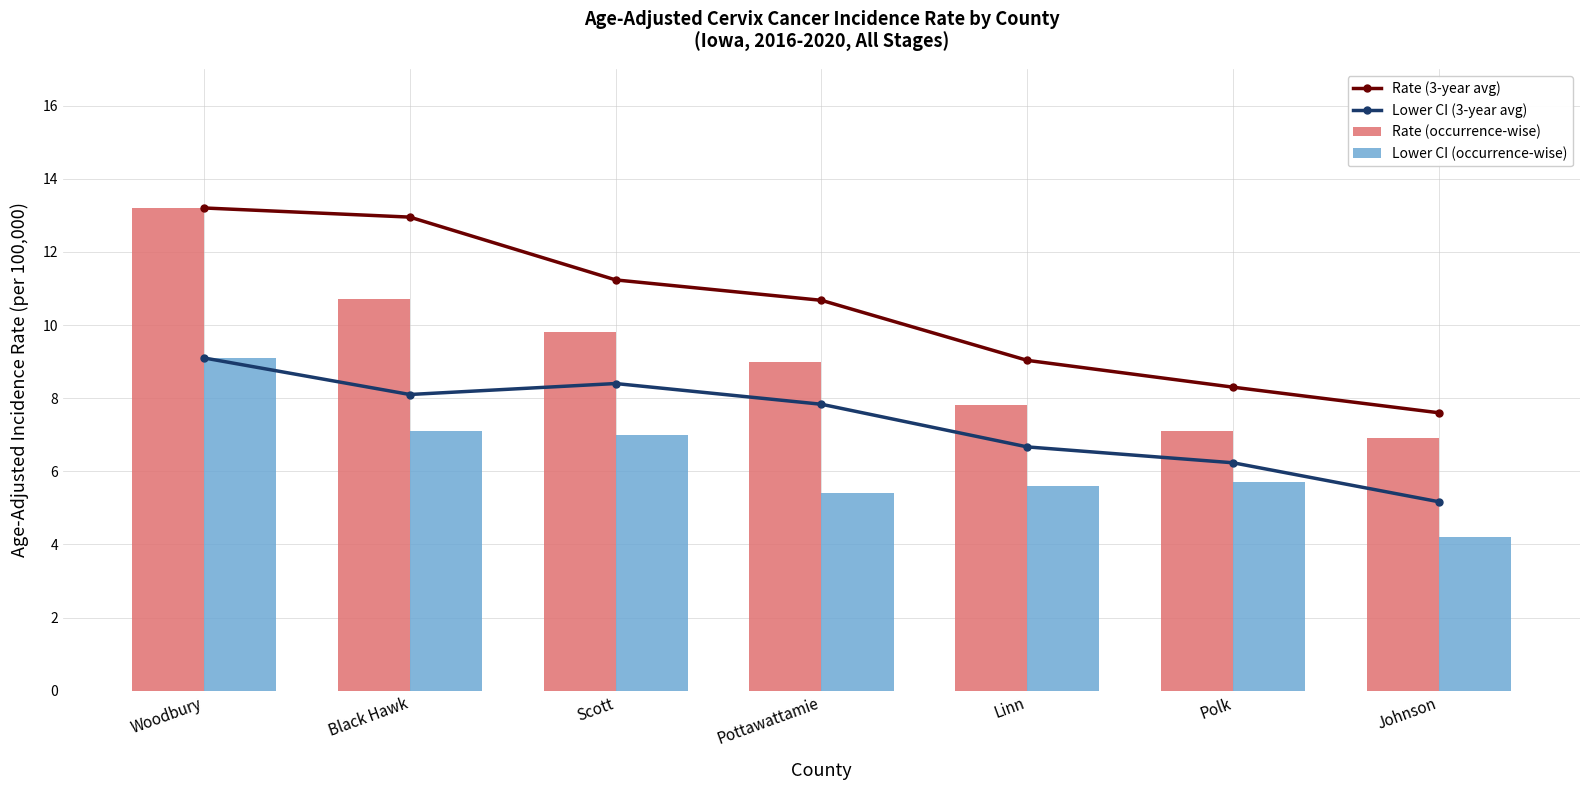

What is the value of the Rate (3-year avg) bar at the 7th from the left?

7.6